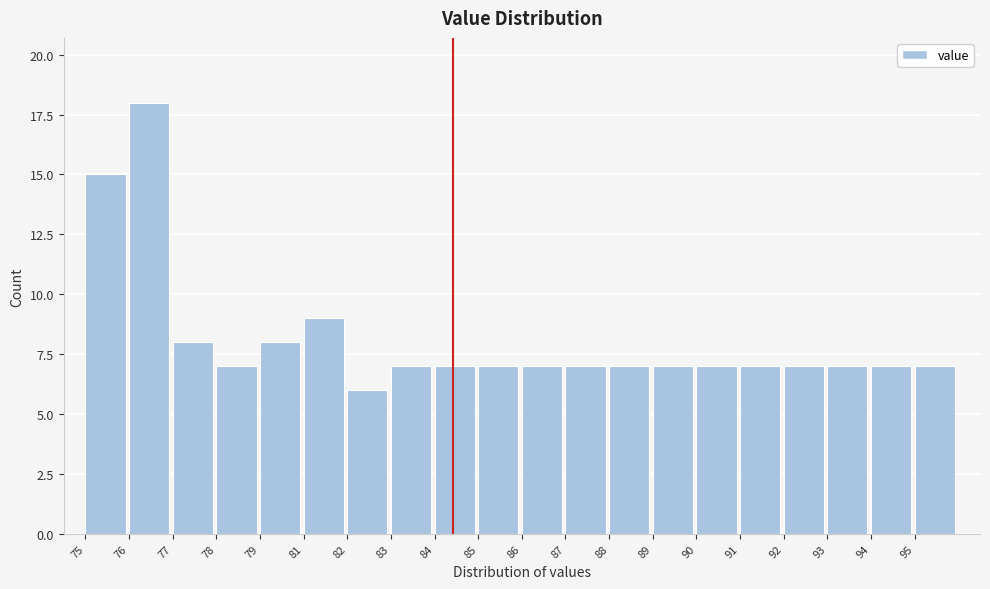

Reading right to left, what are all the values shown in this chart?

7	7	7	7	7	7	7	7	7	7	7	7	7	6	9	8	7	8	18	15